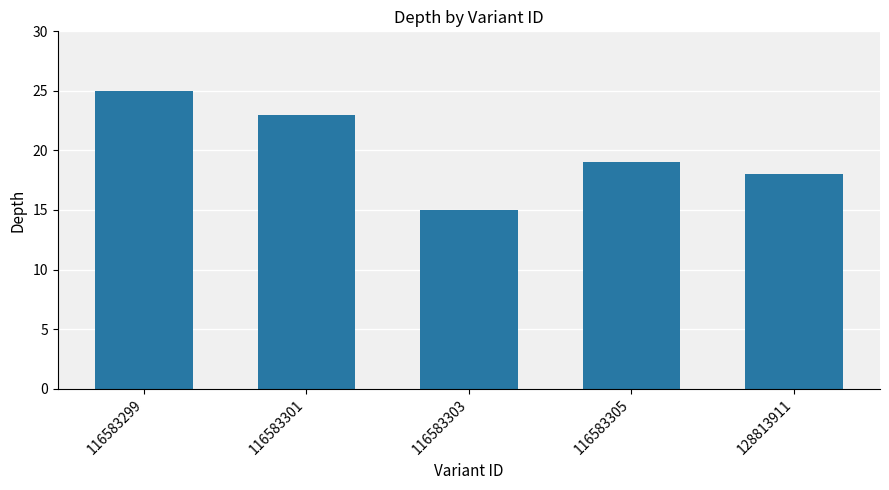

What is the change in value from 116583299 to 116583305?

-6